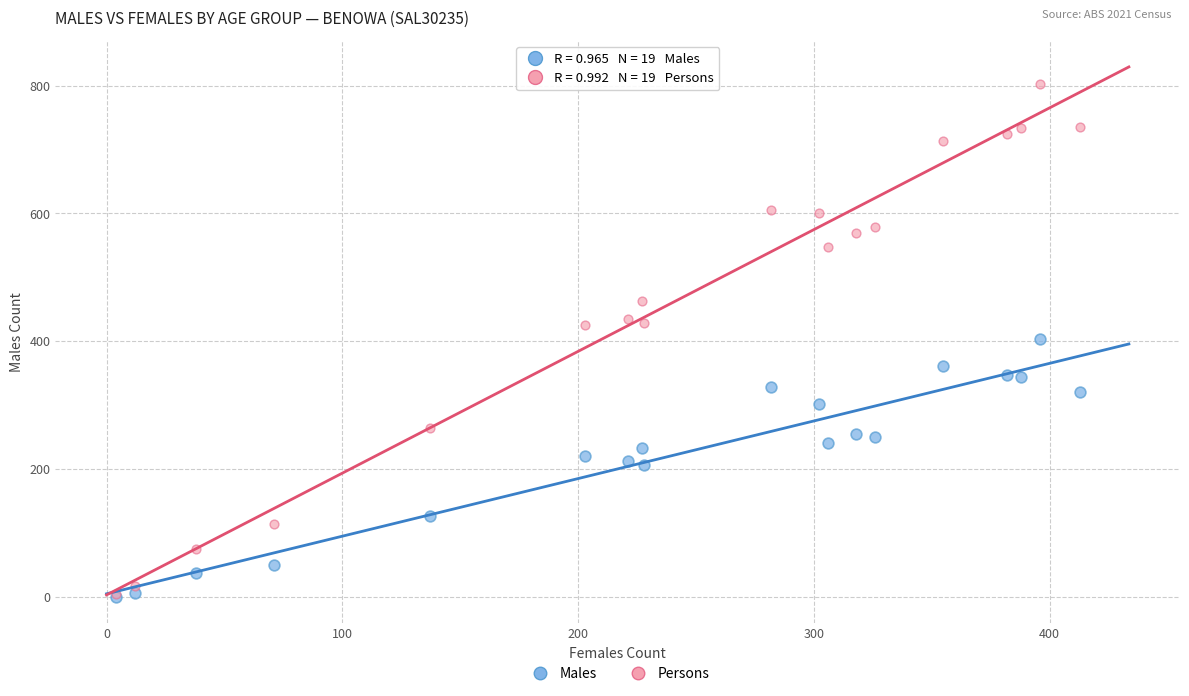

Which series reaches the maximum Y coordinate?

Persons